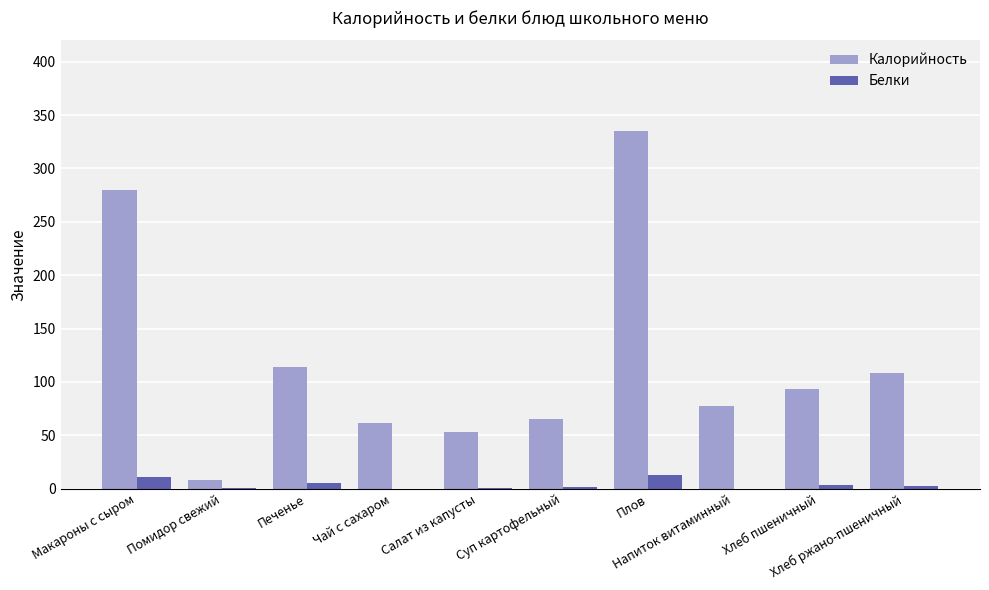

Which series has the largest total across all categories?

Калорийность